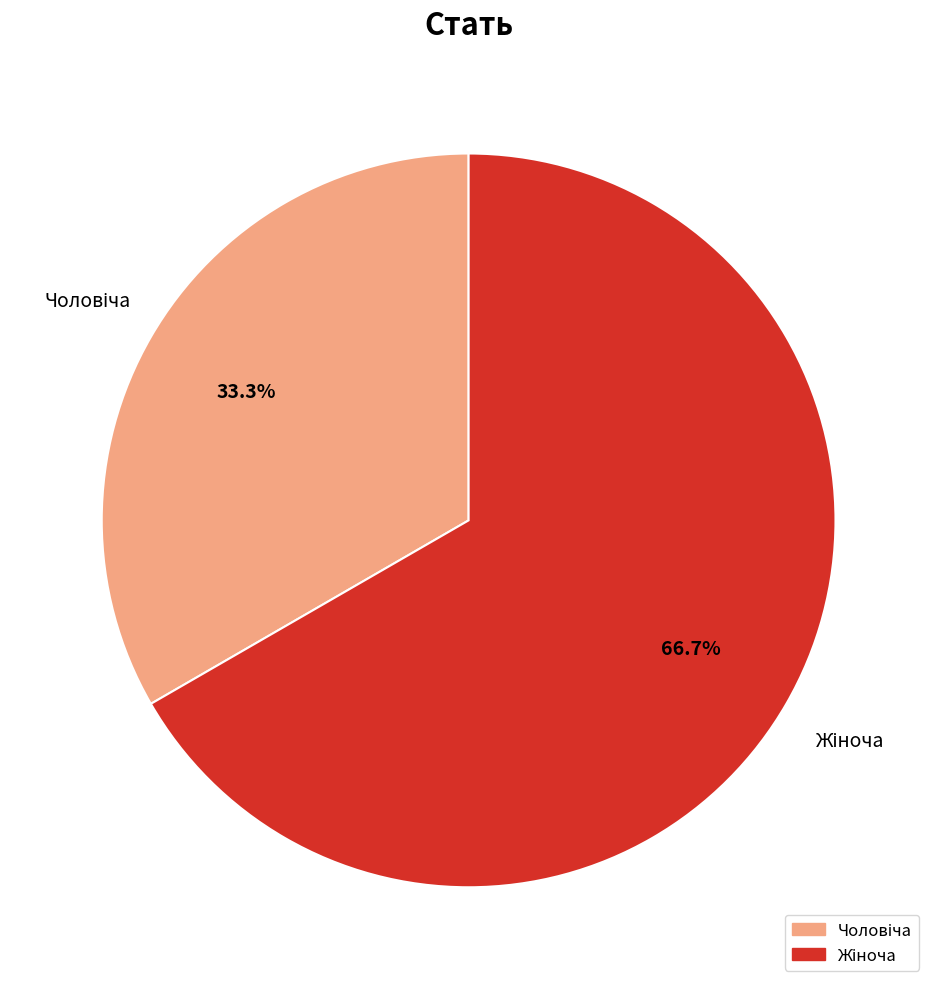

To the nearest percent, what portion does Жіноча represent?

67%